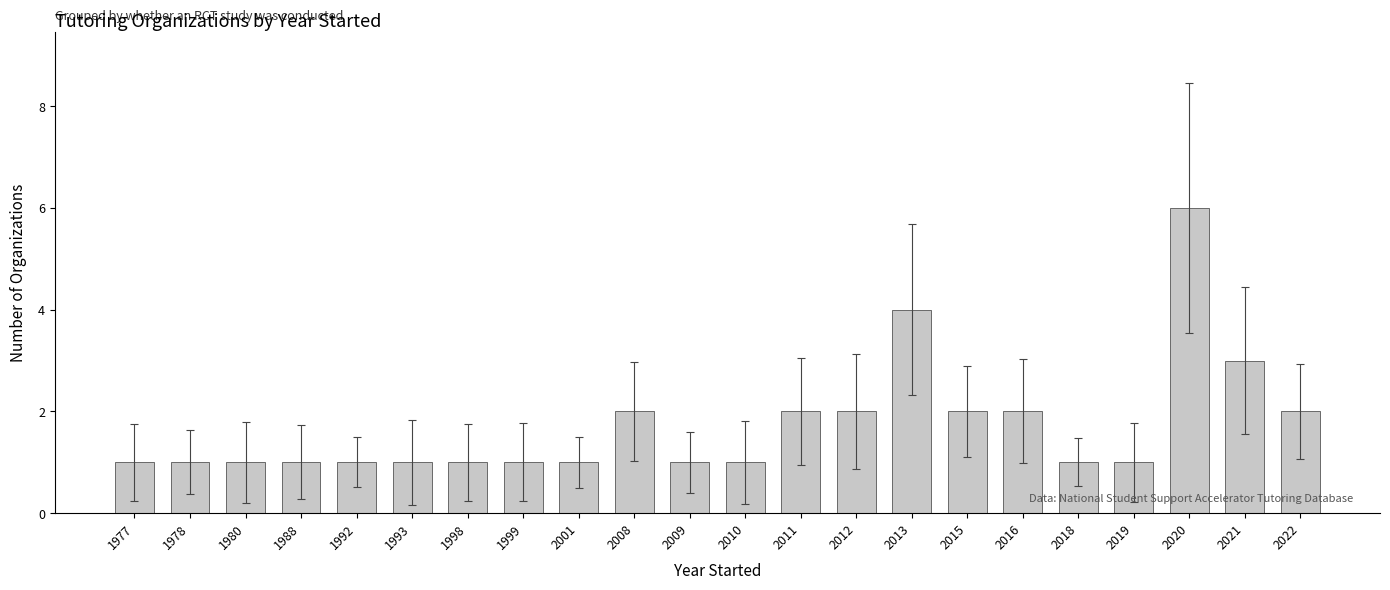

How many categories are shown in the chart?

22